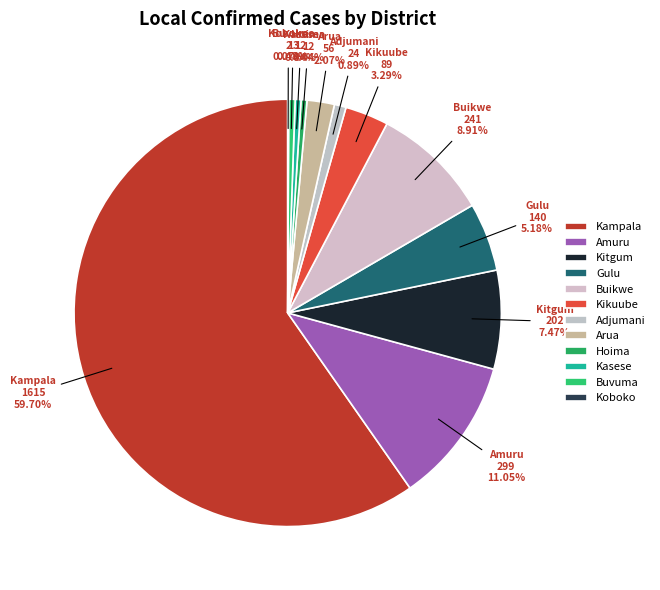

What is the change in value from Adjumani to Buvuma?

-11